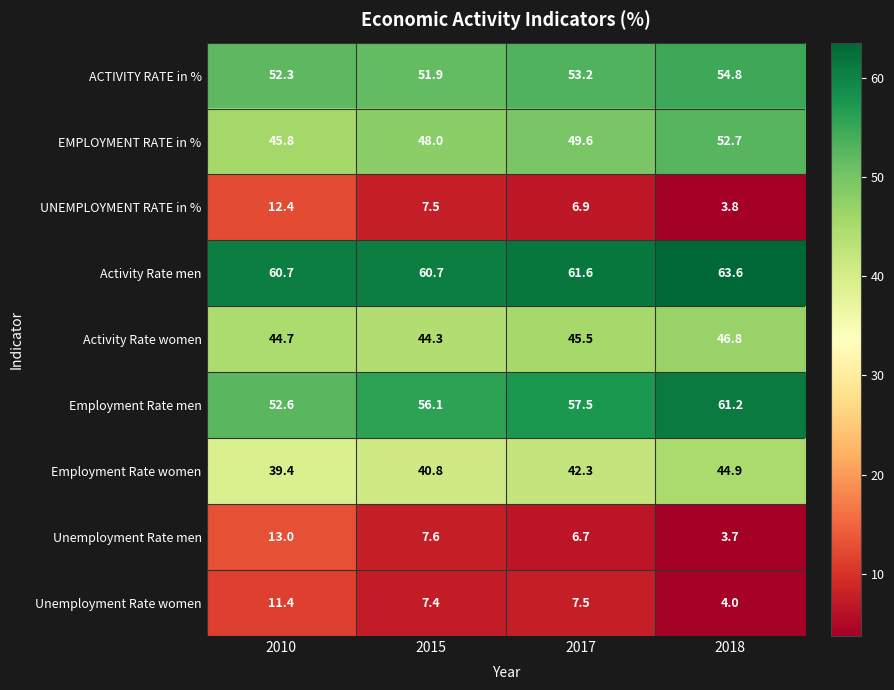

True or false: UNEMPLOYMENT RATE in % has a value of 12.4 at 2010.

True